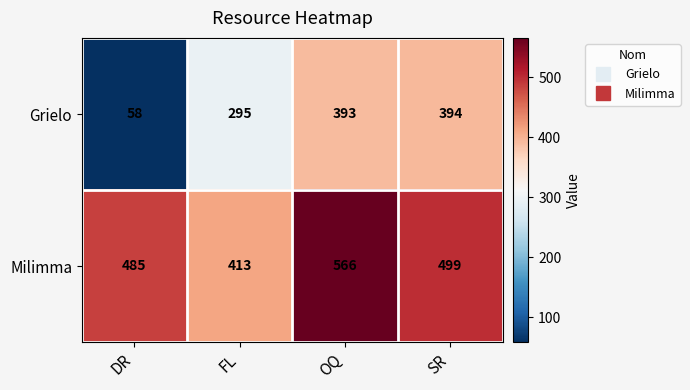

The Milimma series shows 977 at OQ. True or false?

False